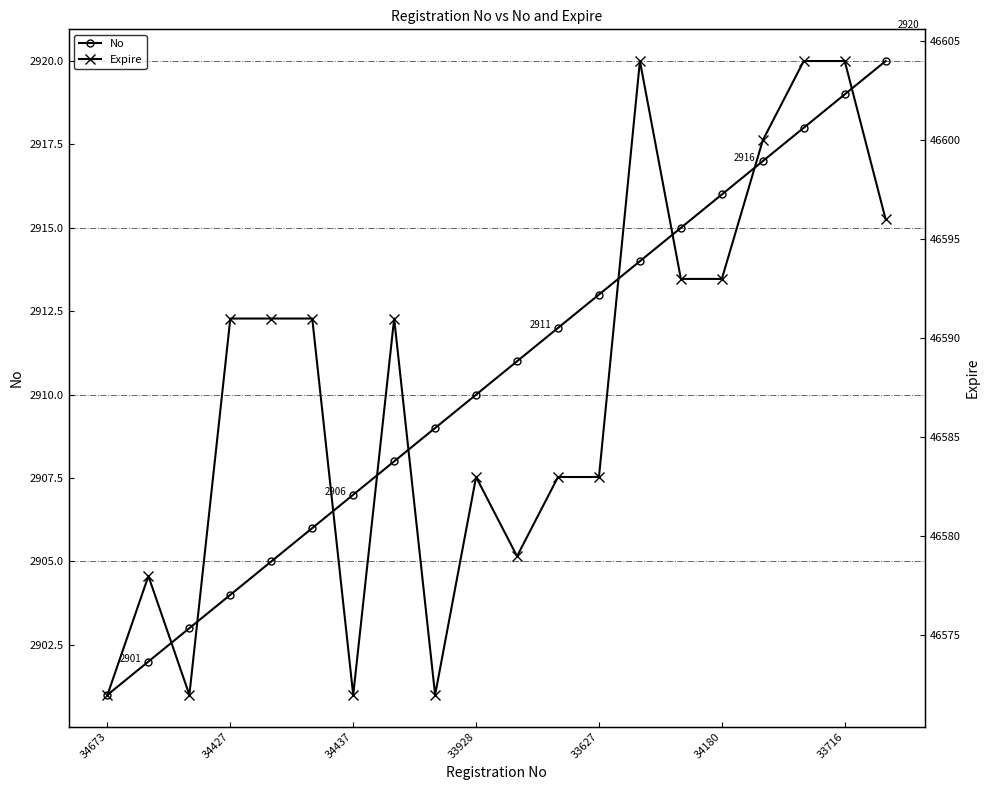

Rank the series by their maximum value, from lowest to highest.

No, Expire